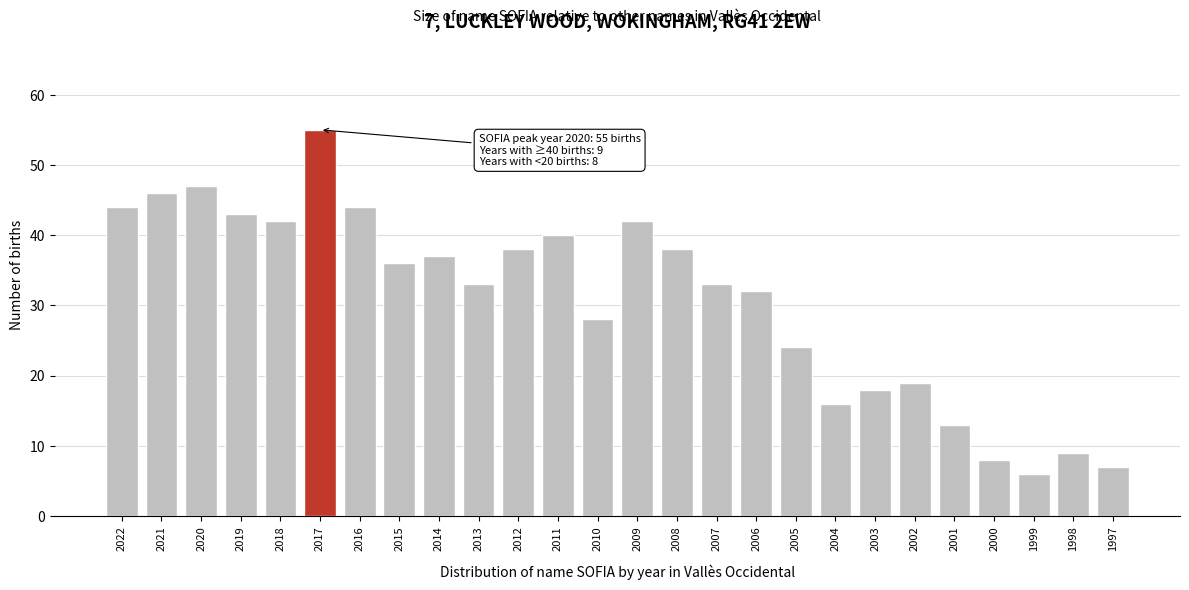

Reading left to right, extract all data points from this chart.

44	46	47	43	42	55	44	36	37	33	38	40	28	42	38	33	32	24	16	18	19	13	8	6	9	7